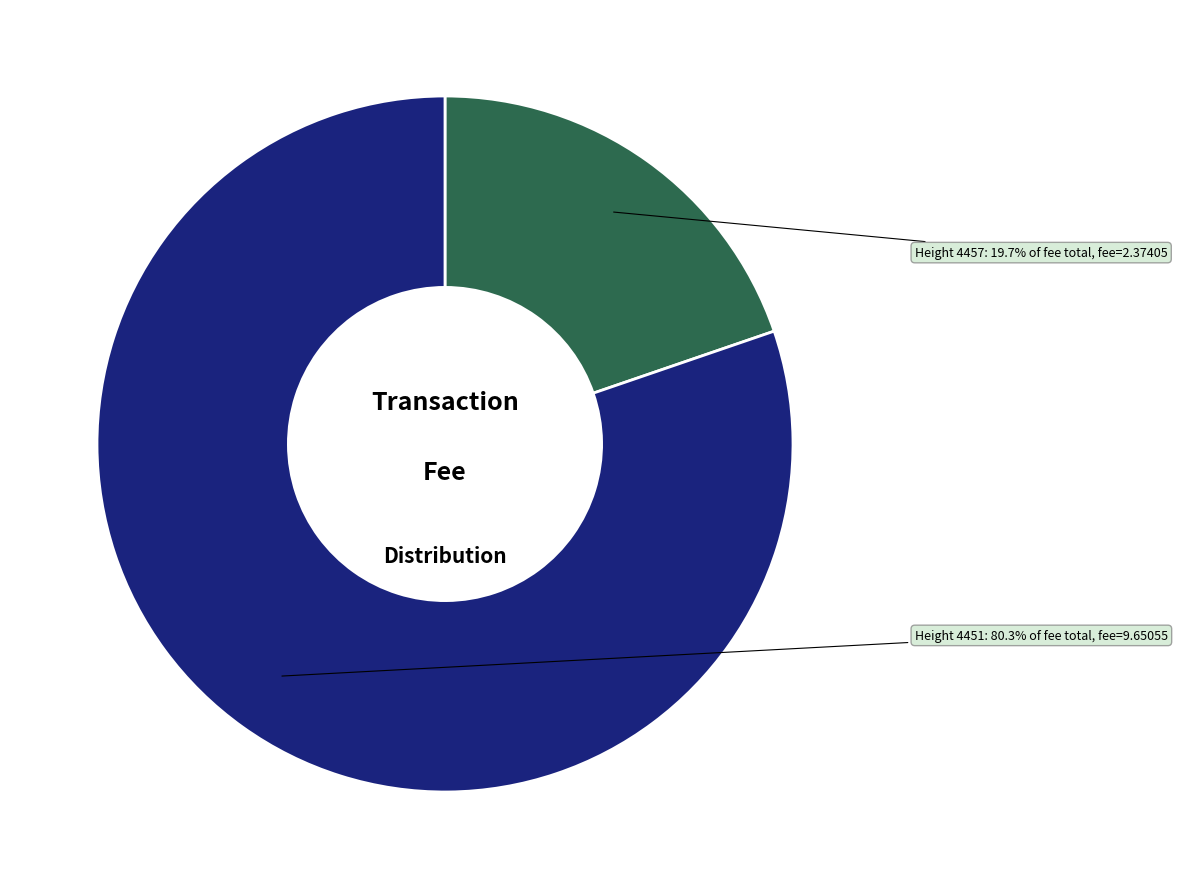

Which slice is the smallest?

Height 4457